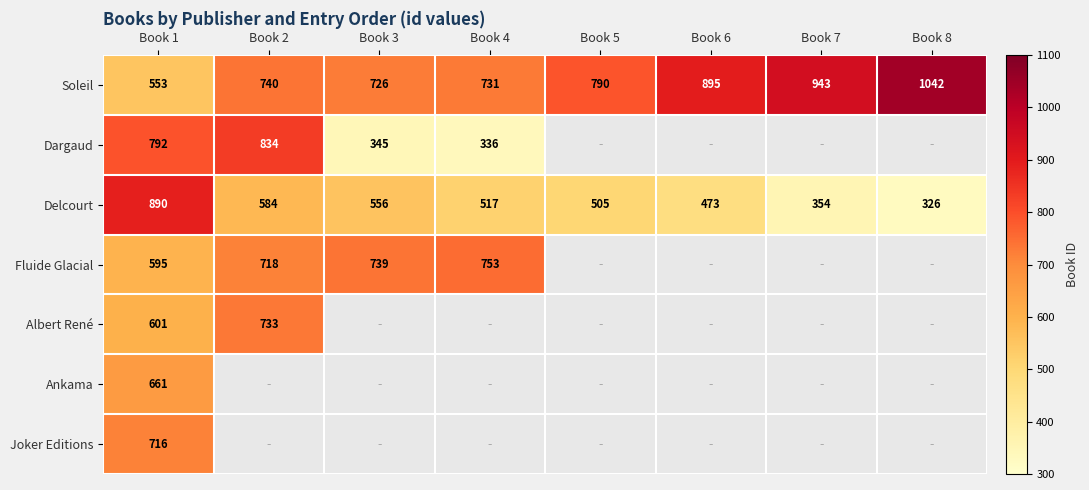

At which category is the sum across all series the highest?

Book 1